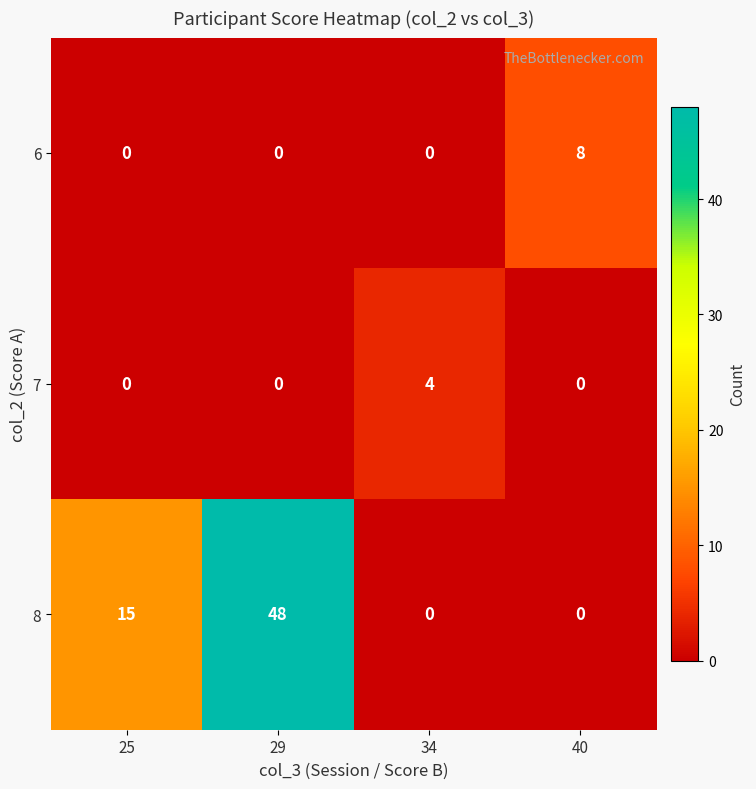

Read the 6 value at 40.

8